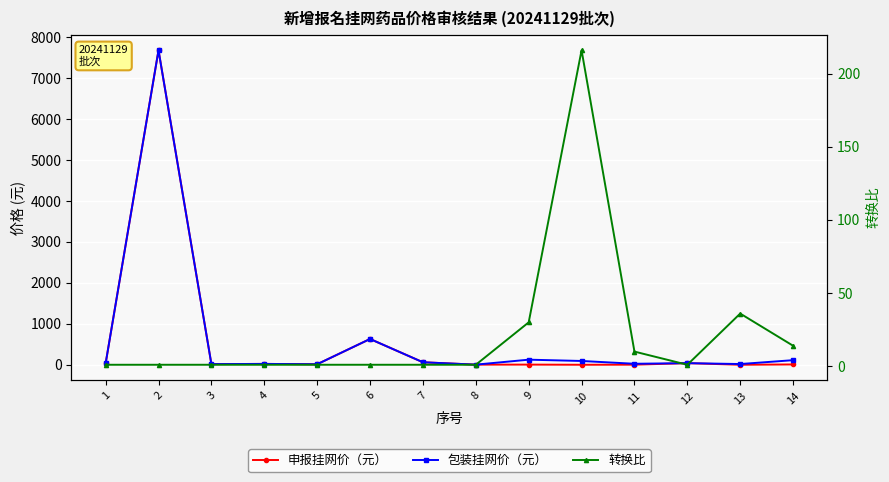

Which series has the largest total across all categories?

包装挂网价（元）